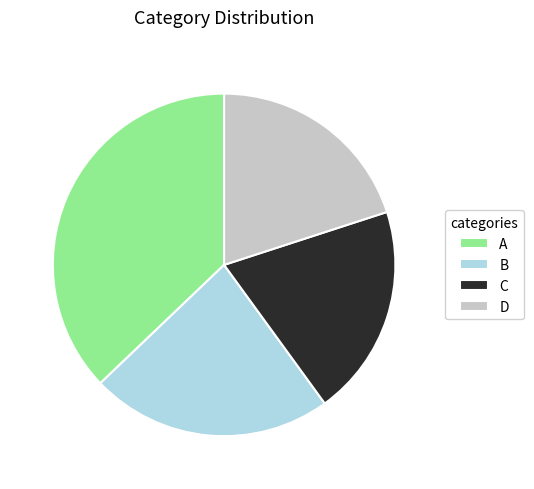

Does A account for over 50% of the chart?

No